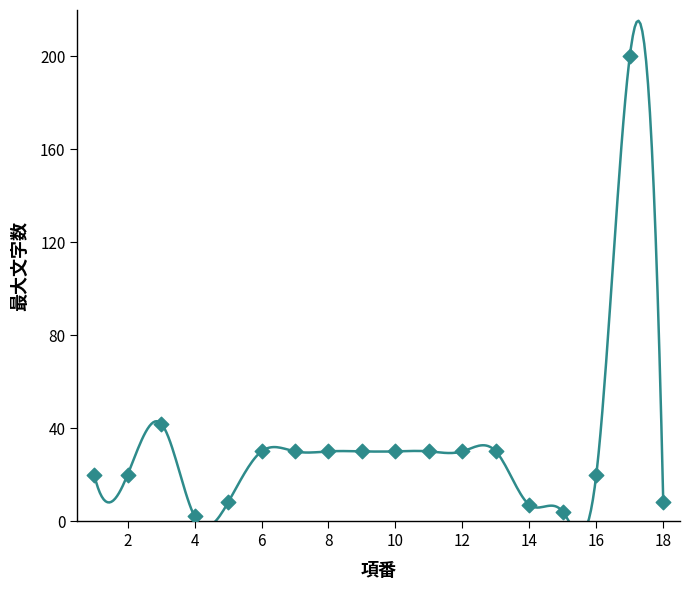

Approximately how many times larger is the value at 12 compared to 10?

1.0